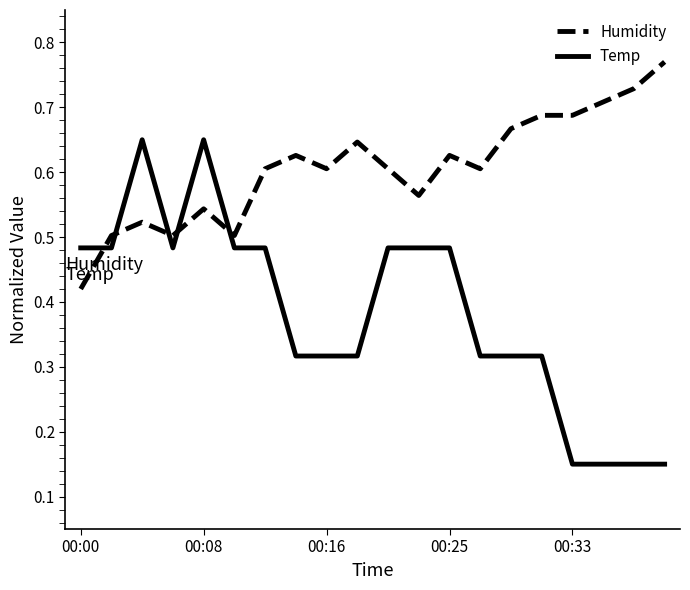

Which series has the widest spread of values?

Temp